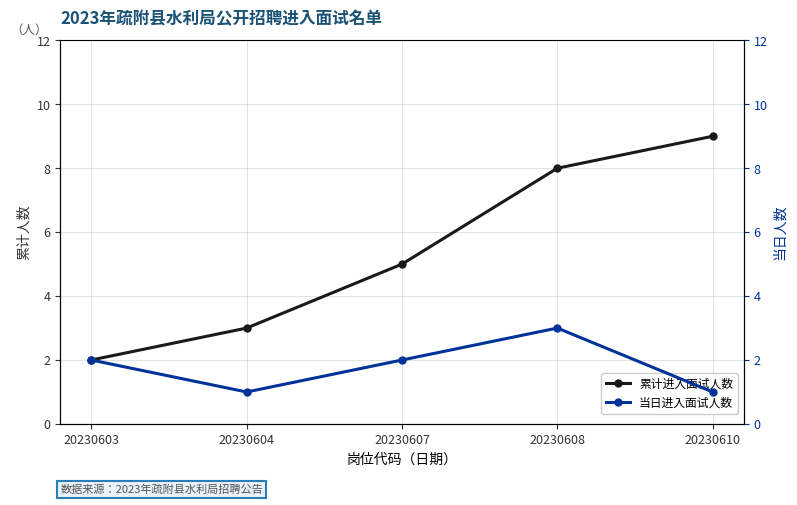

What is the spread (max minus min) of values at 20230608?

5